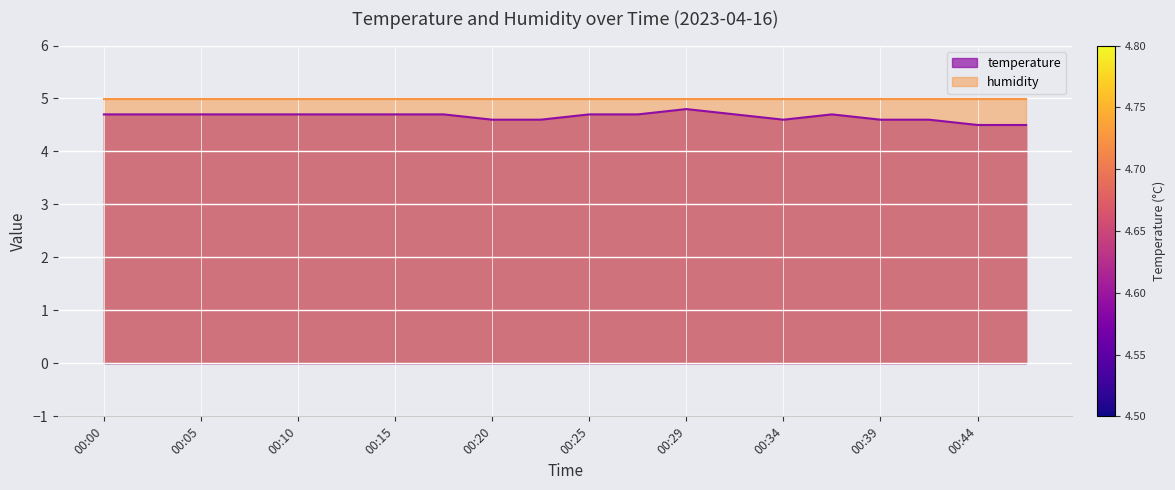

Where is the first local maximum?

00:29